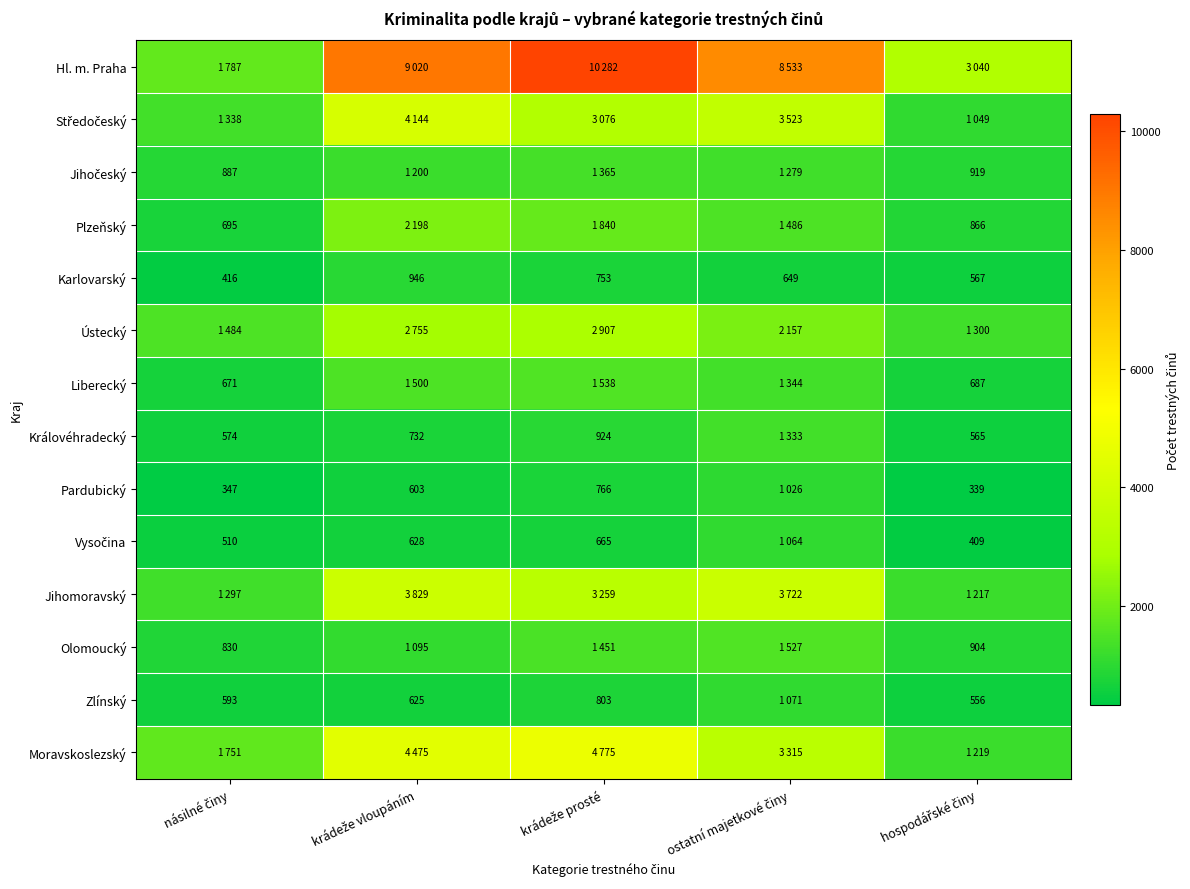

What is the difference between the second highest and second lowest values in the Moravskoslezský series?

2724